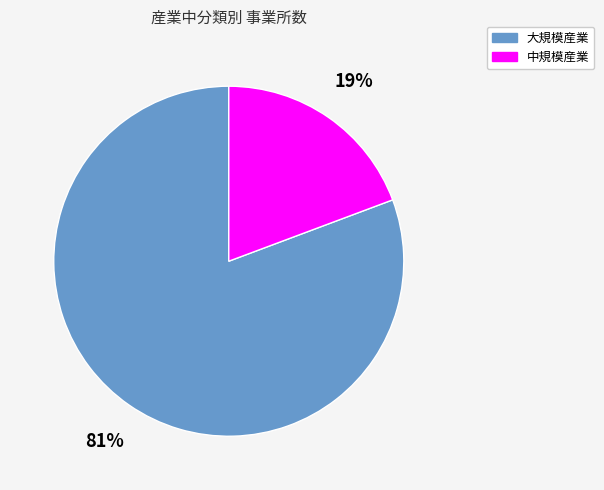

Rank the categories by value from lowest to highest.

中規模産業, 大規模産業